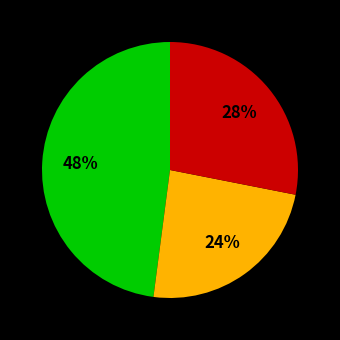

To the nearest percent, what is the difference between the largest and smallest slice percentages?

24%